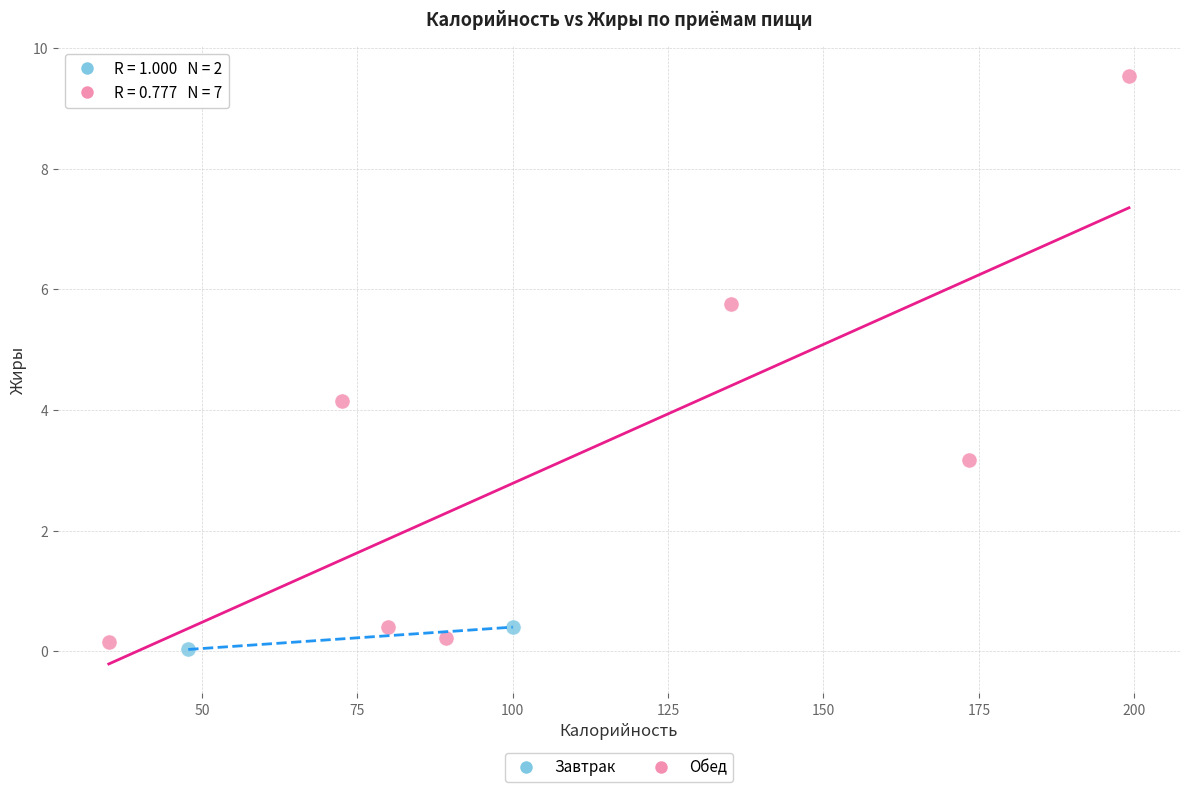

What are all the series names shown in the legend?

Завтрак, Обед